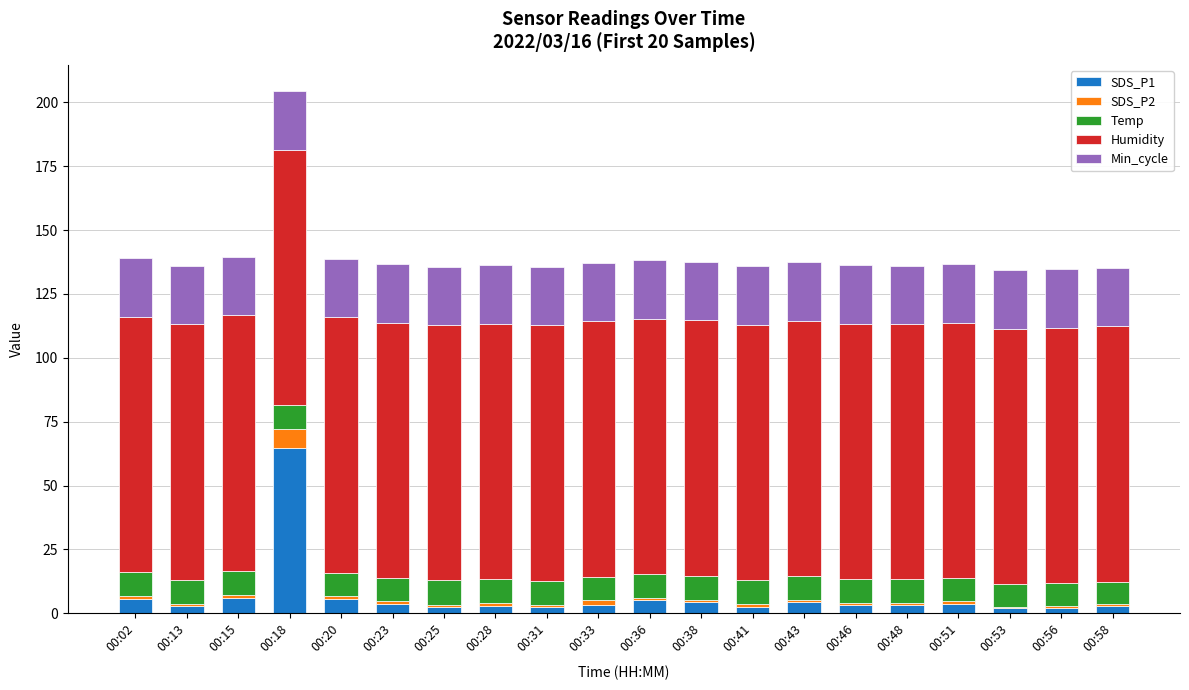

What is the maximum value for SDS_P1?

64.8